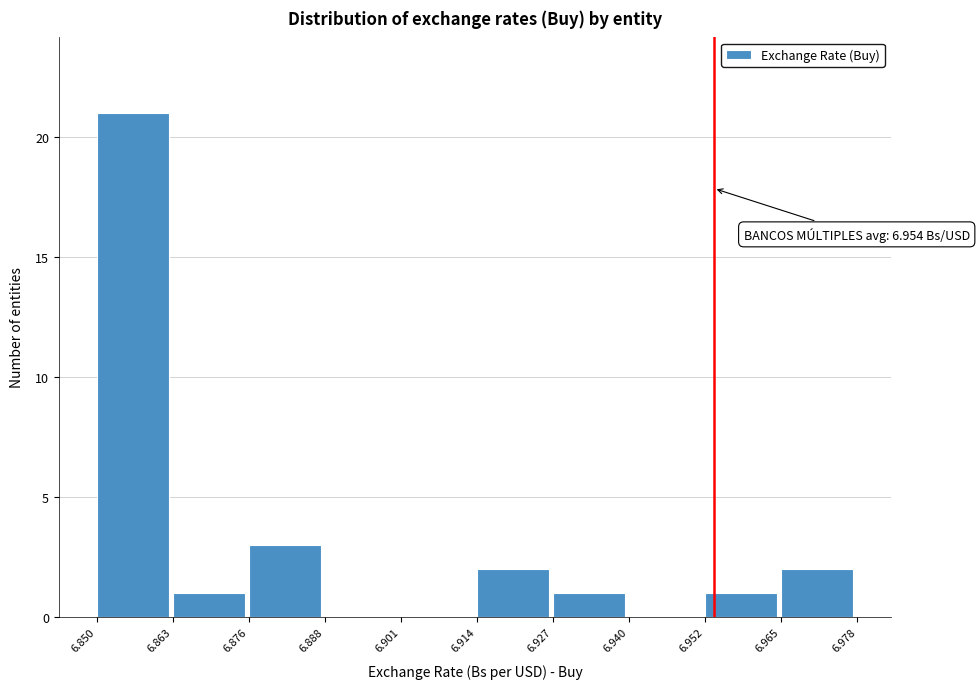

Which range on the x-axis has the tallest bar?

6.850 to 6.863